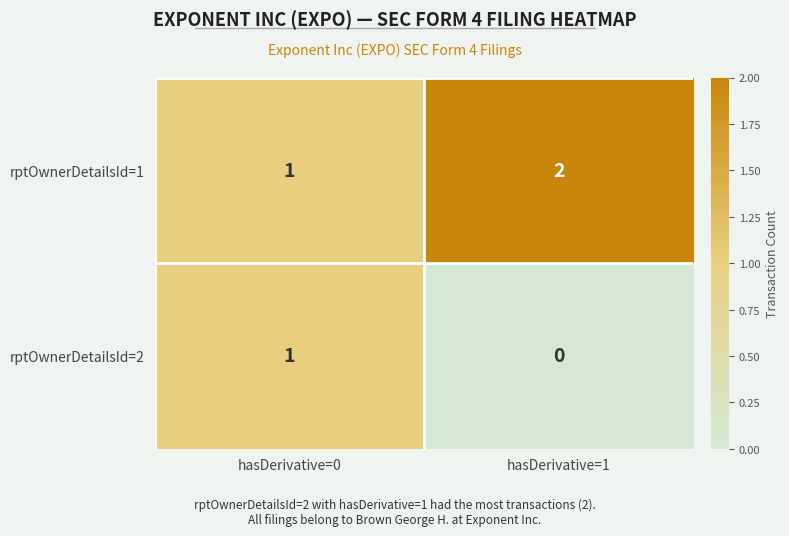

List the labels in order of rptOwnerDetailsId=1 value, smallest first.

hasDerivative=0, hasDerivative=1